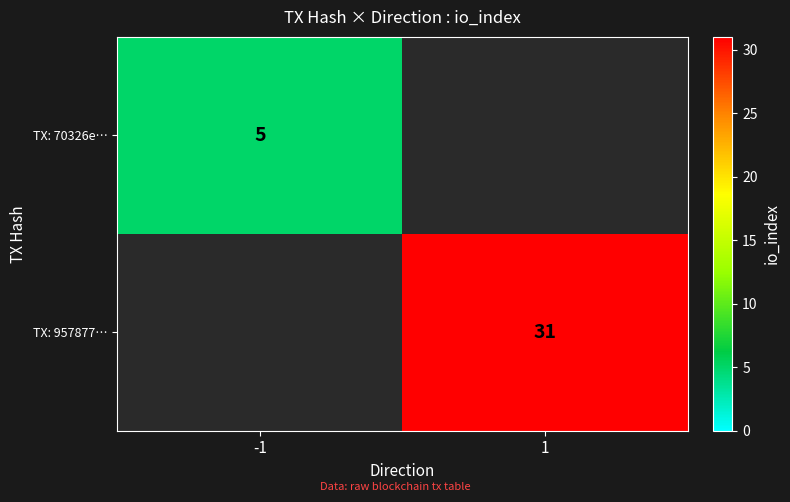

Is the value of TX: 70326e… at -1 greater than the value of TX: 957877… at 1?

No